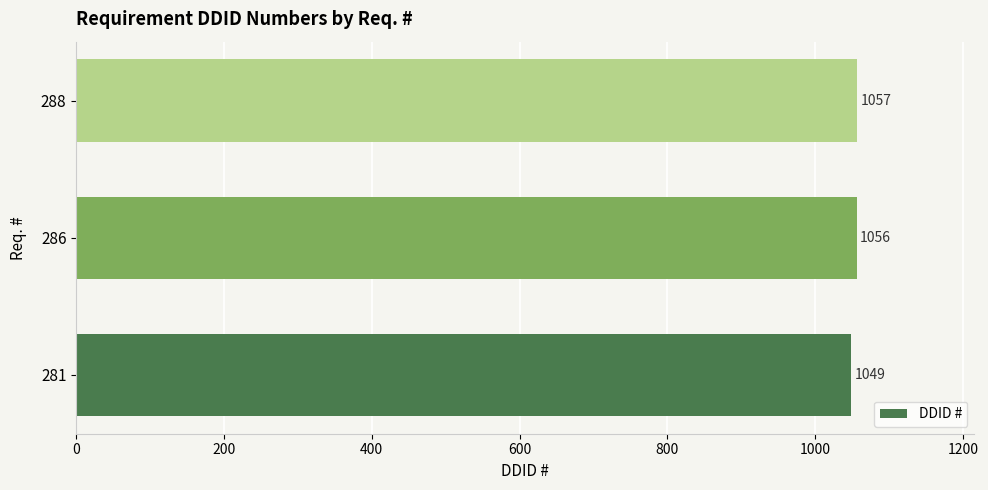

At which category does the chart reach its peak across all series?

288